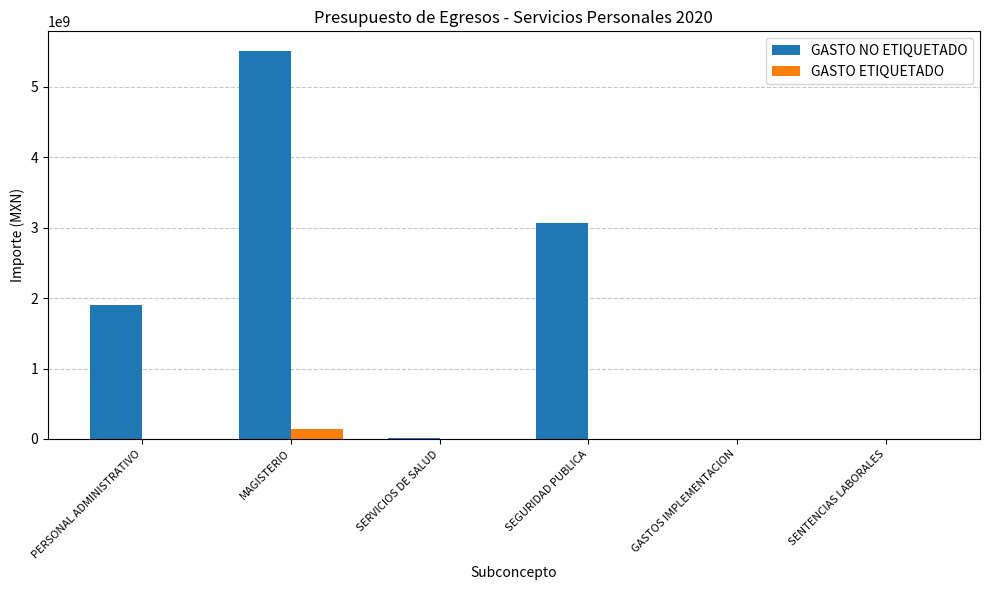

Where is GASTO NO ETIQUETADO nearest to the value 2753764738?

SEGURIDAD PUBLICA